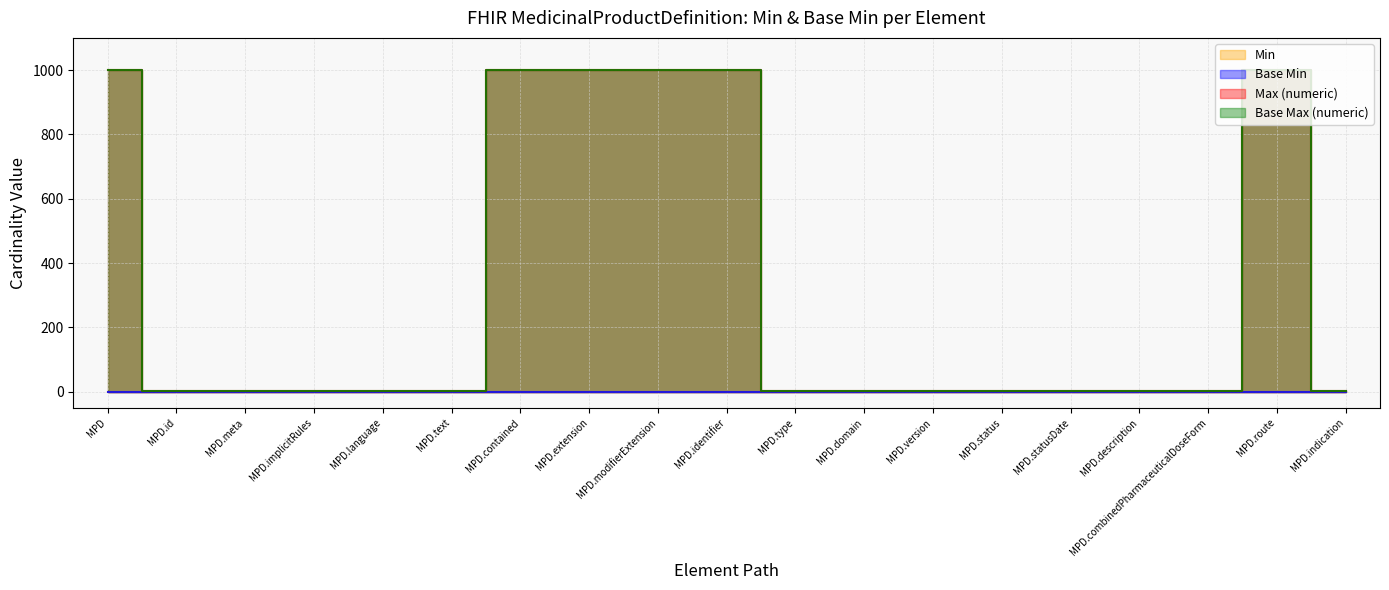

Reading right to left, transcribe all the data shown in this chart.

Max (numeric): 1	999	1	1	1	1	1	1	1	999	999	999	999	1	1	1	1	1	999
Base Max (numeric): 1	999	1	1	1	1	1	1	1	999	999	999	999	1	1	1	1	1	999